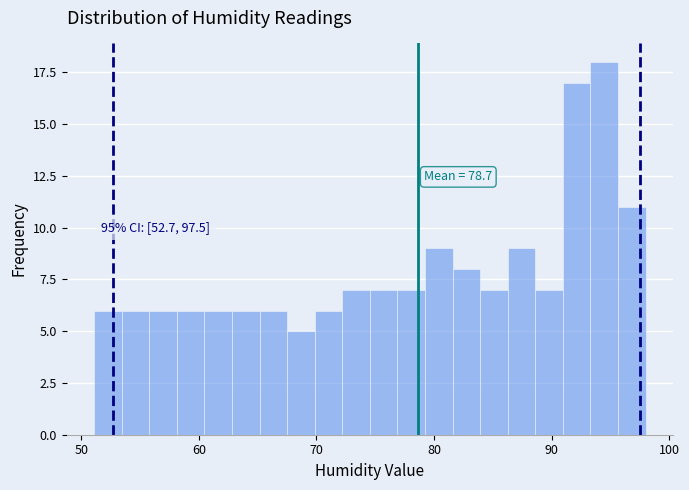

Around what value on the x-axis is the tallest bar? Give the approximate position of its centre, as read against the axis.

94